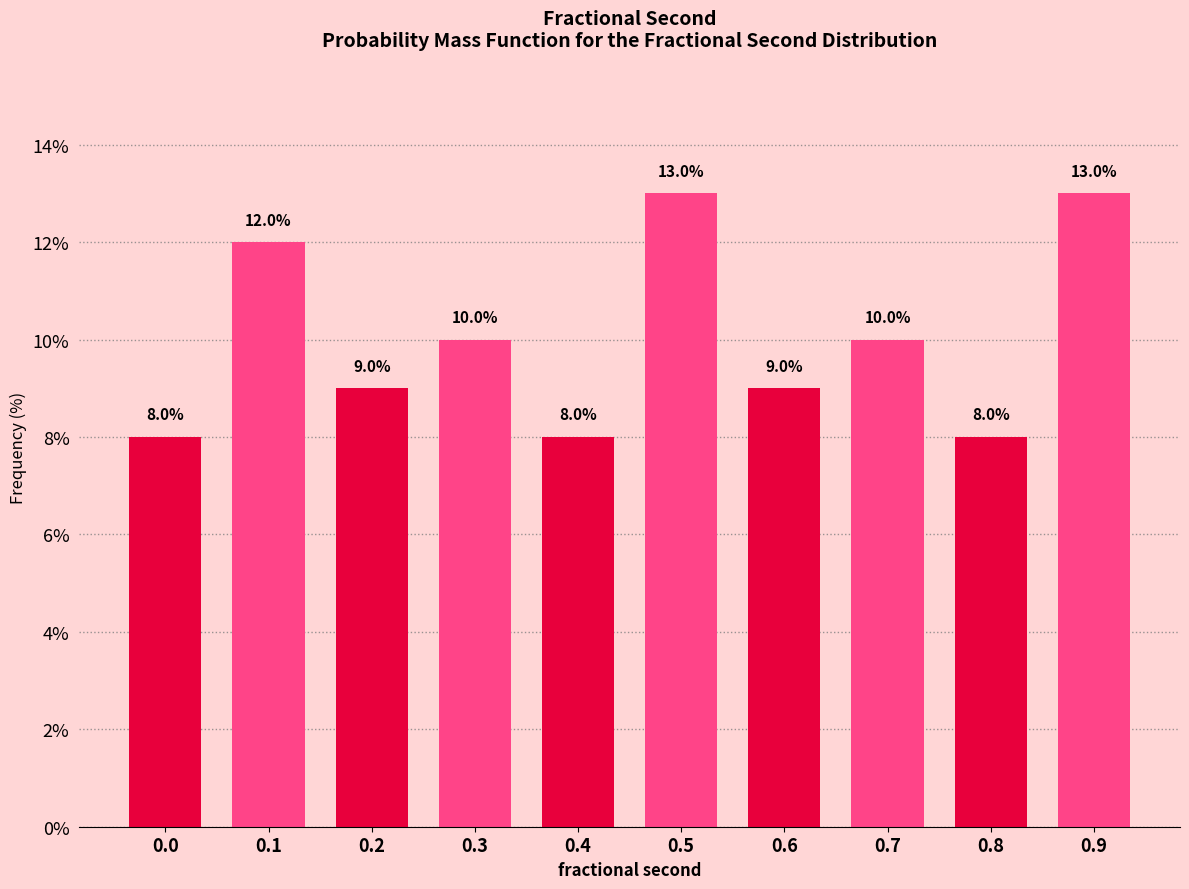

Reading right to left, transcribe all the data shown in this chart.

13	8	10	9	13	8	10	9	12	8